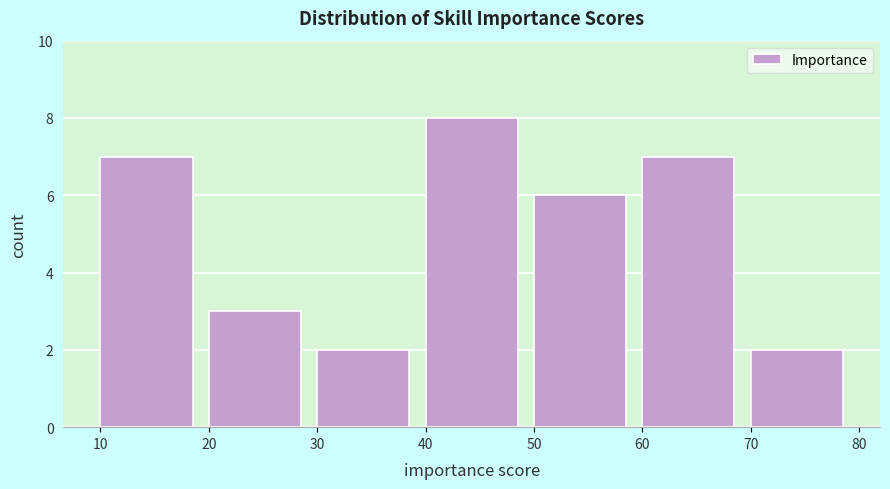

Reading left to right, transcribe this chart: for each bar, give the range it covers on the x-axis and its height. The values are not printed on the chart, so give them approximately, as read against the axis.

10 to 20: 7
20 to 30: 3
30 to 40: 2
40 to 50: 8
50 to 60: 6
60 to 70: 7
70 to 80: 2